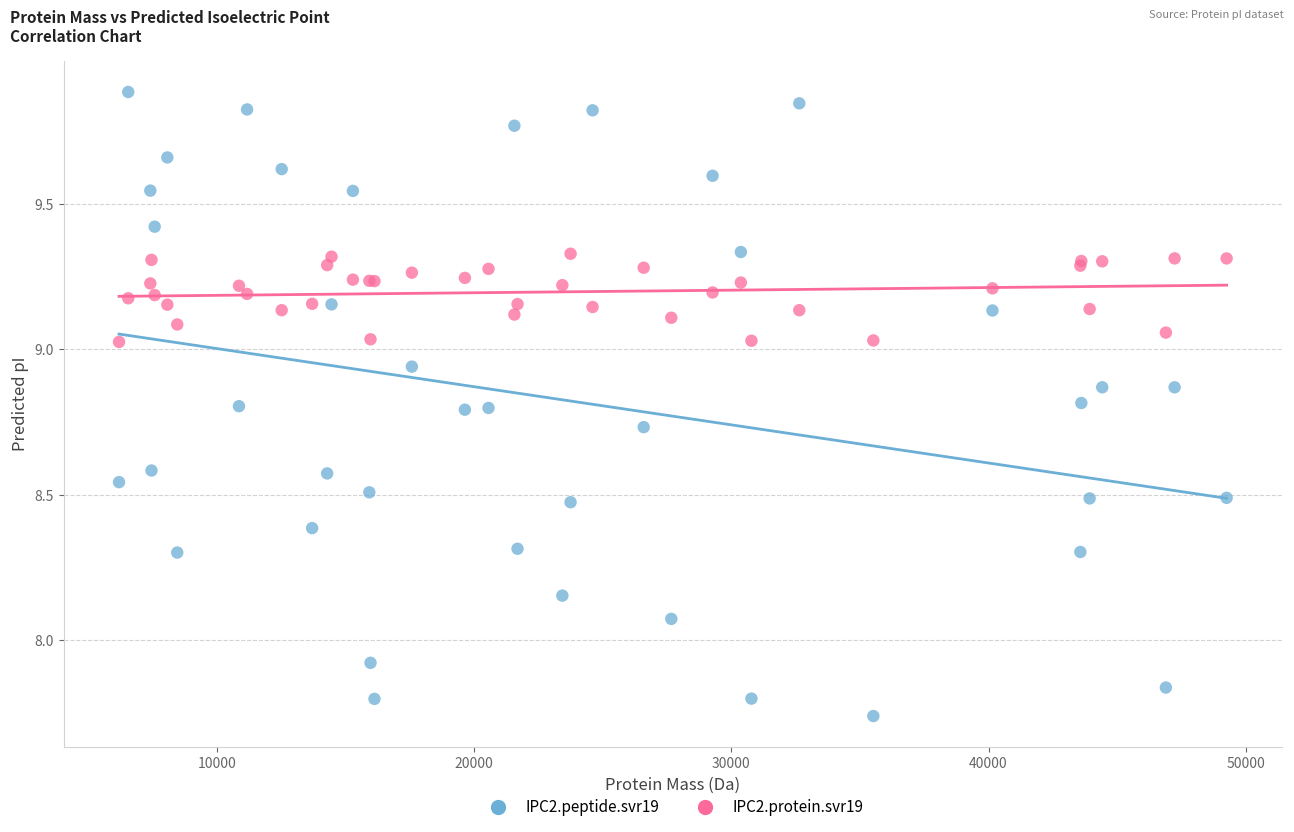

Which series has the largest Y range (max minus min)?

IPC2.peptide.svr19